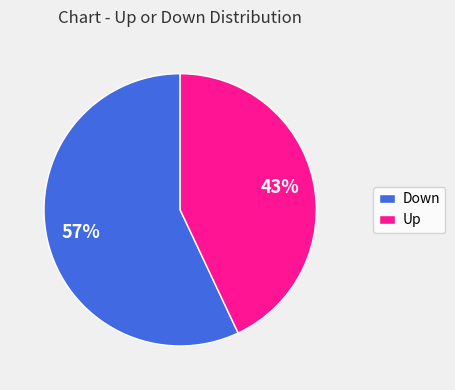

Which slice is the smallest?

Up